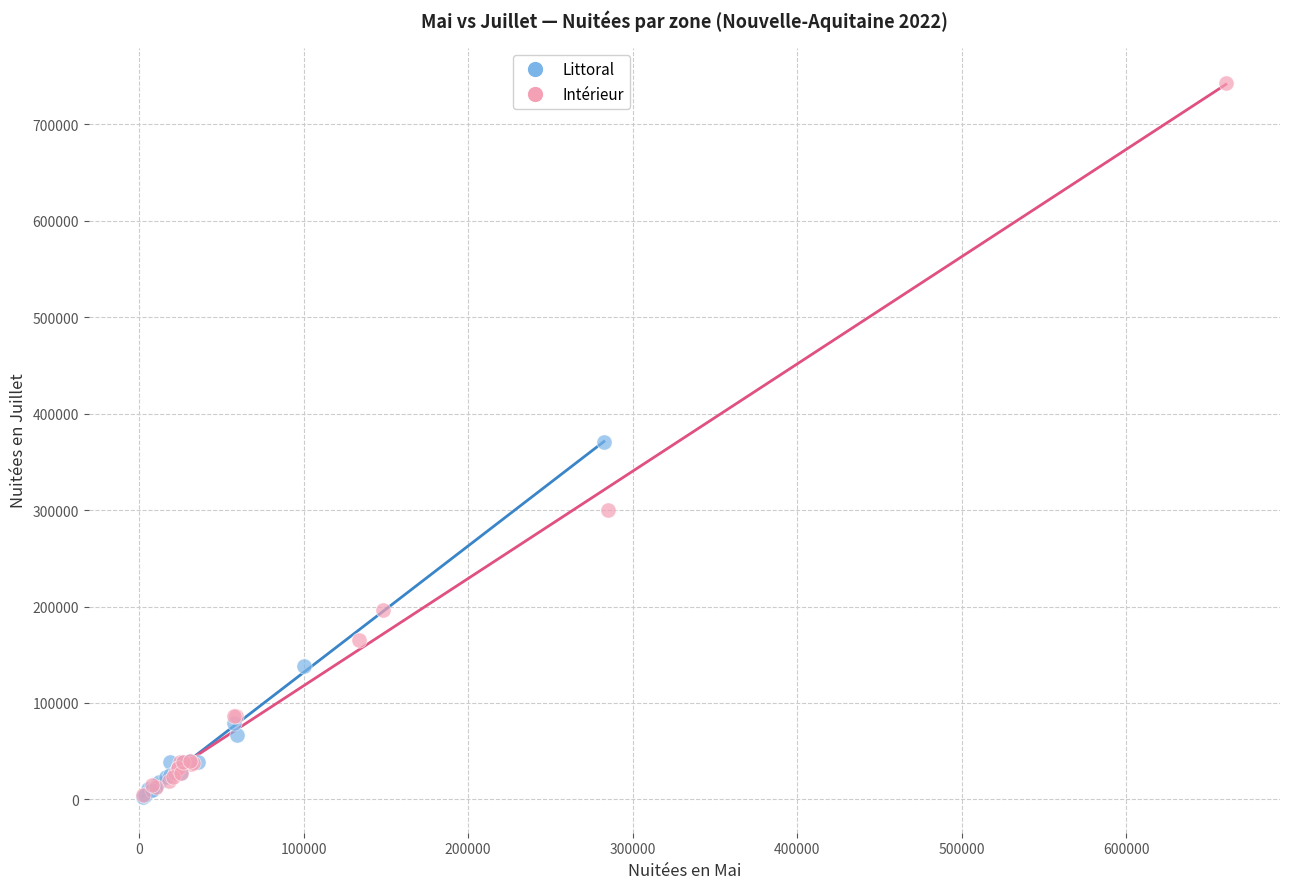

What are all the series names shown in the legend?

Littoral, Intérieur